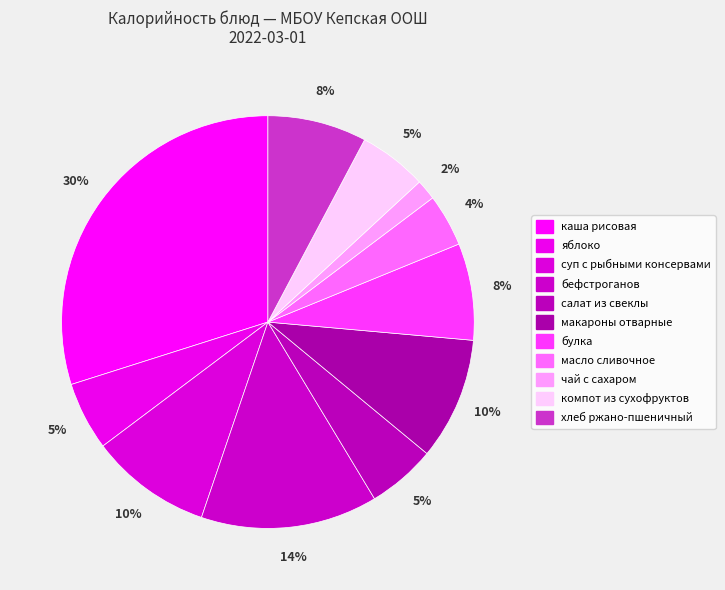

What is the ratio of the value at салат из свеклы to the value at бефстроганов?

0.4